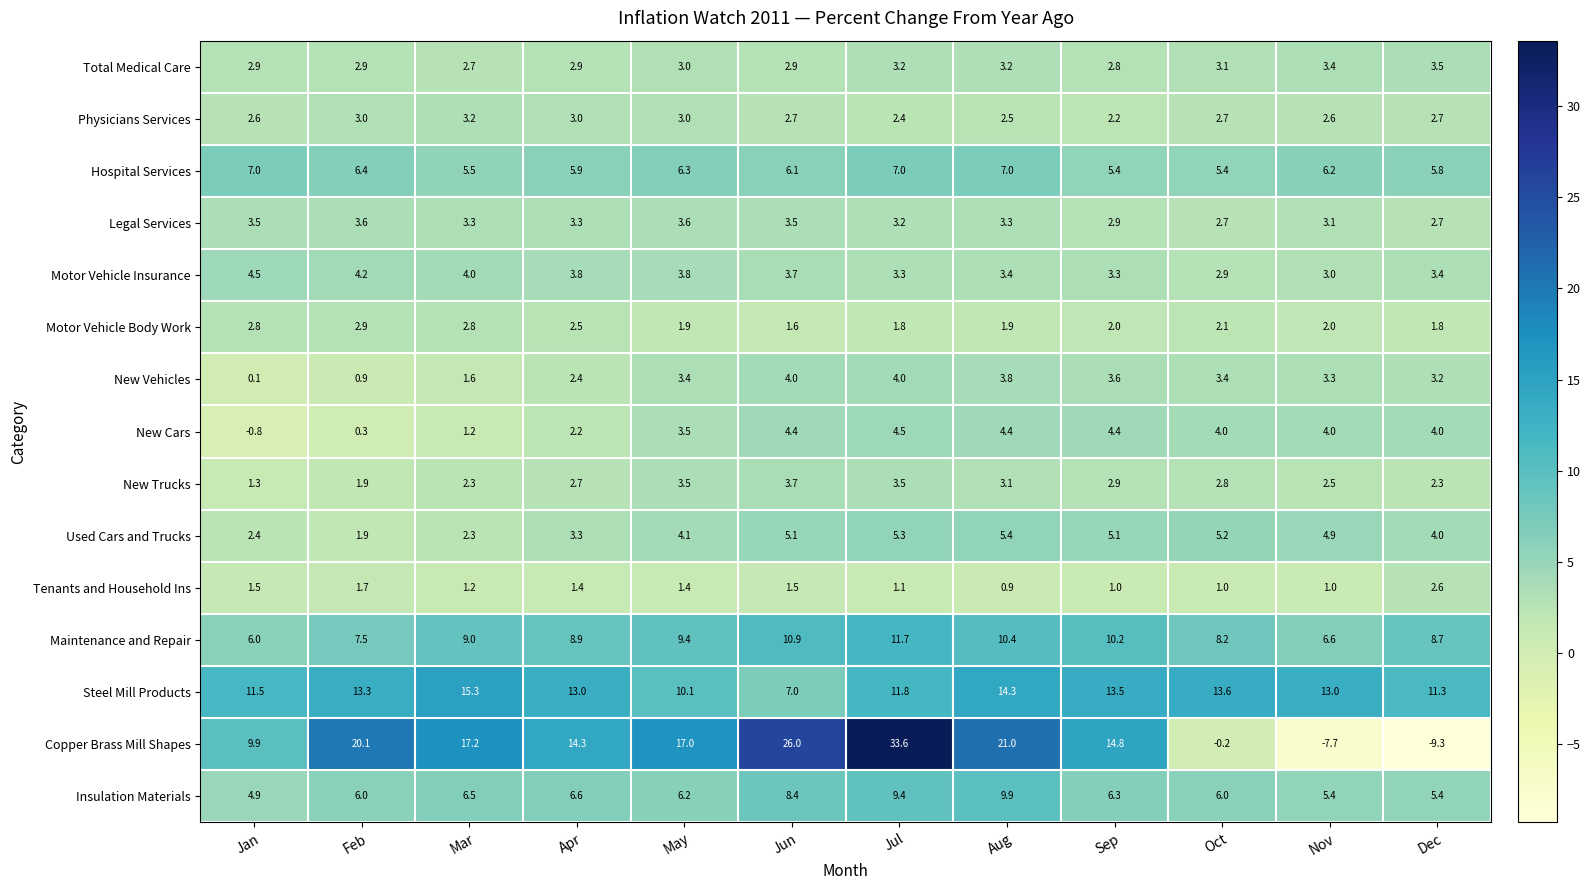

What is the difference between the second highest and minimum values in the Copper Brass Mill Shapes series?

35.3